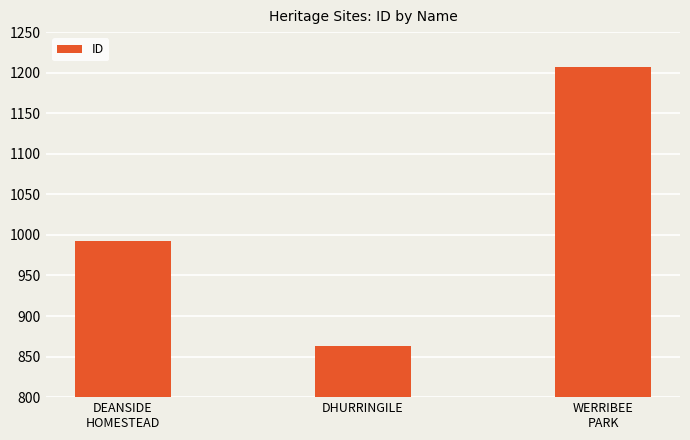

Reading left to right, extract all data points from this chart.

992	863	1207